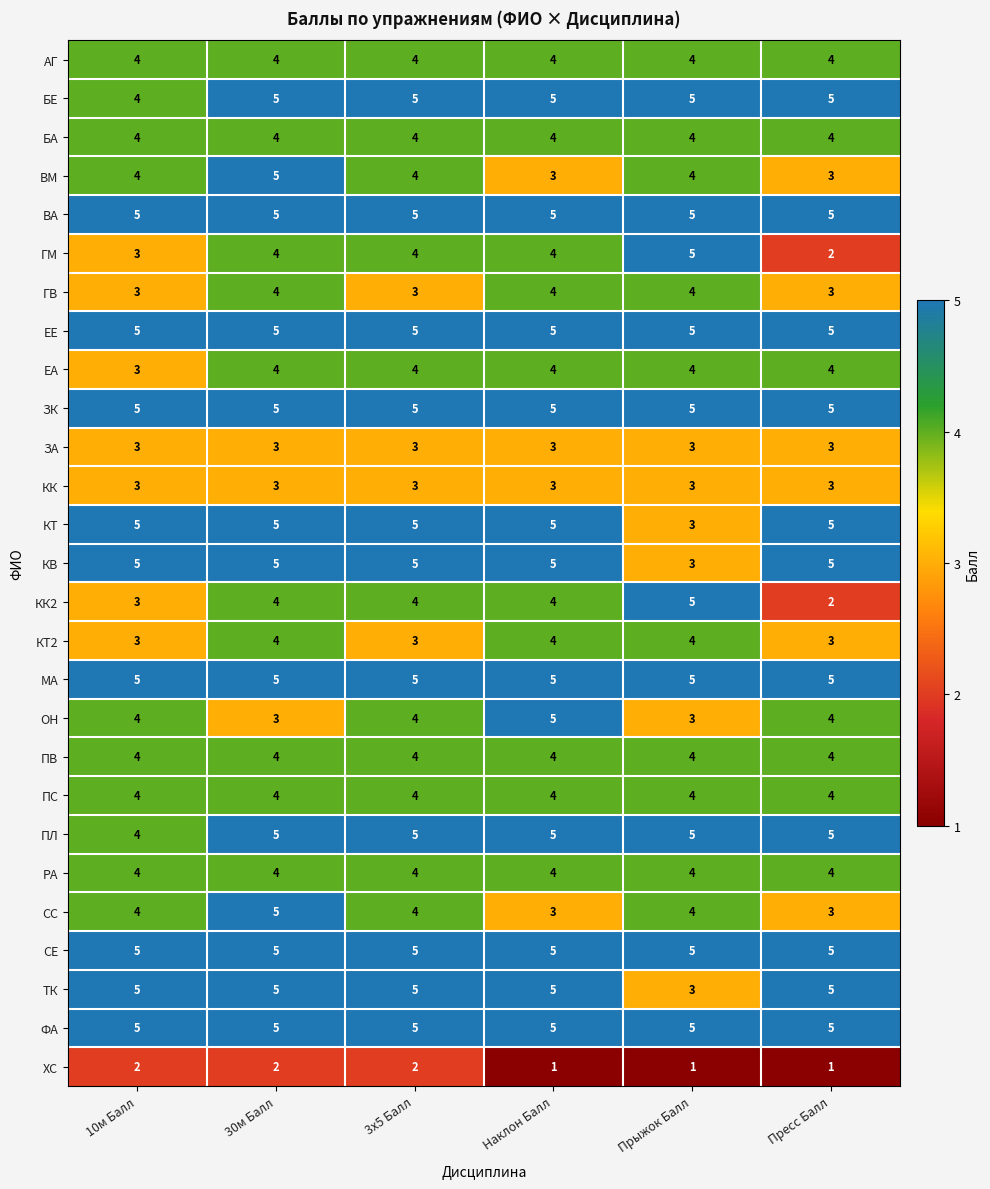

Count the number of categories in the chart.

6